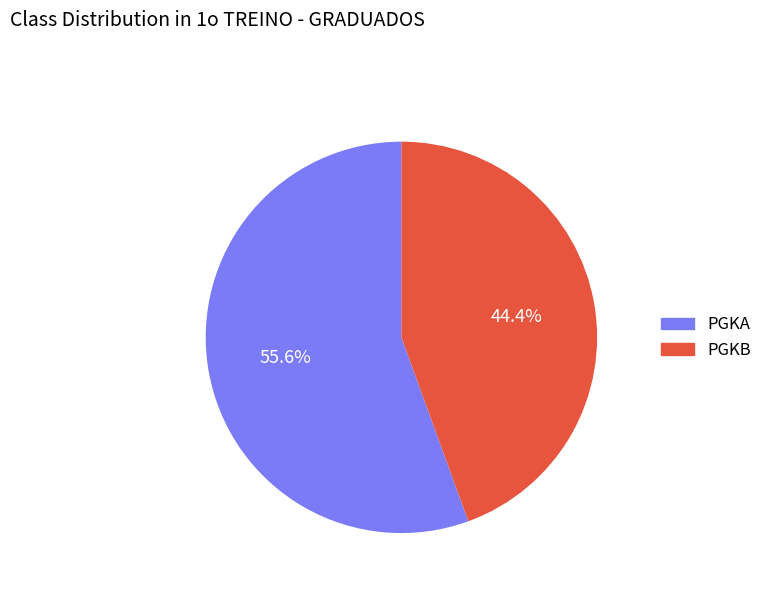

What portion of the pie excludes PGKB?

55.6%